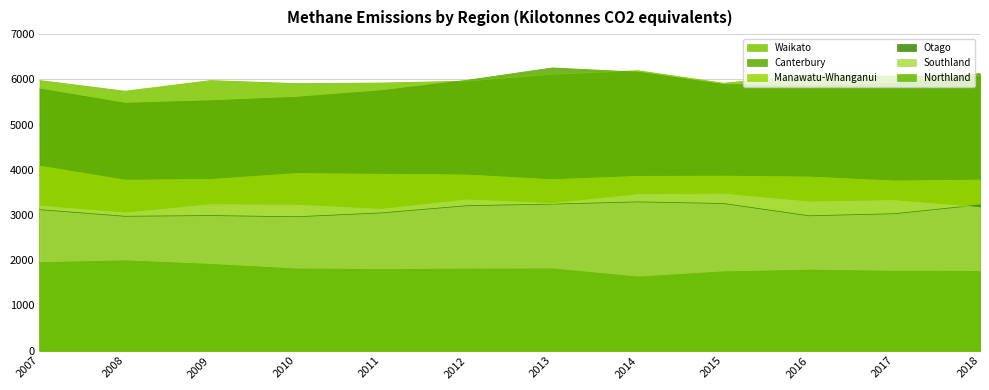

Reading left to right, transcribe all the data shown in this chart.

Waikato: 5976	5739	5974	5908	5920	5962	6113	6193	5916	6091	6071	6093
Canterbury: 5789	5472	5527	5604	5750	5980	6254	6160	5885	5861	5903	6133
Manawatu-Whanganui: 4084	3772	3787	3918	3902	3886	3781	3855	3860	3841	3753	3773
Otago: 3118	2971	2987	2960	3046	3205	3241	3290	3254	2982	3028	3224
Southland: 3198	3044	3227	3219	3126	3334	3254	3451	3463	3289	3318	3167
Northland: 1945	1986	1908	1806	1794	1803	1807	1628	1742	1780	1756	1753